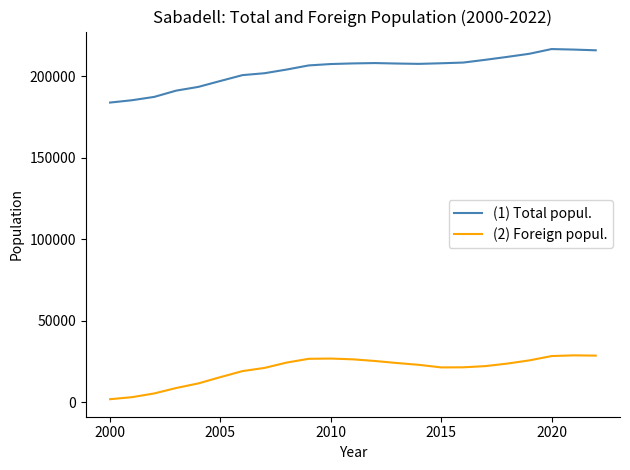

At how many categories does at least one series exceed 176613?

23